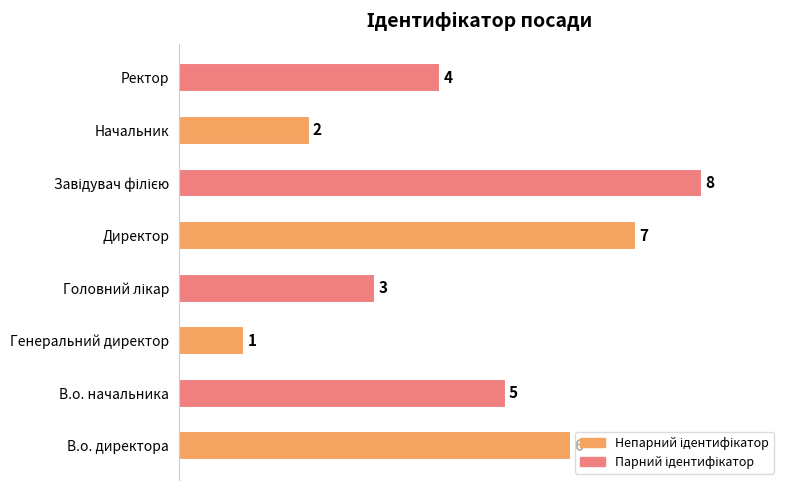

What is the smallest value displayed?

1